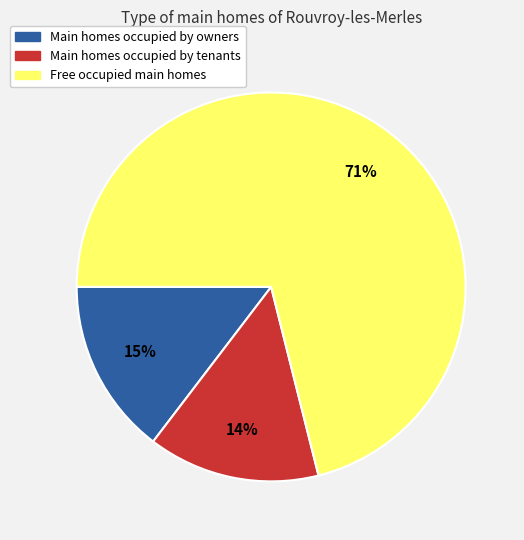

Is there a majority slice in this chart?

Yes